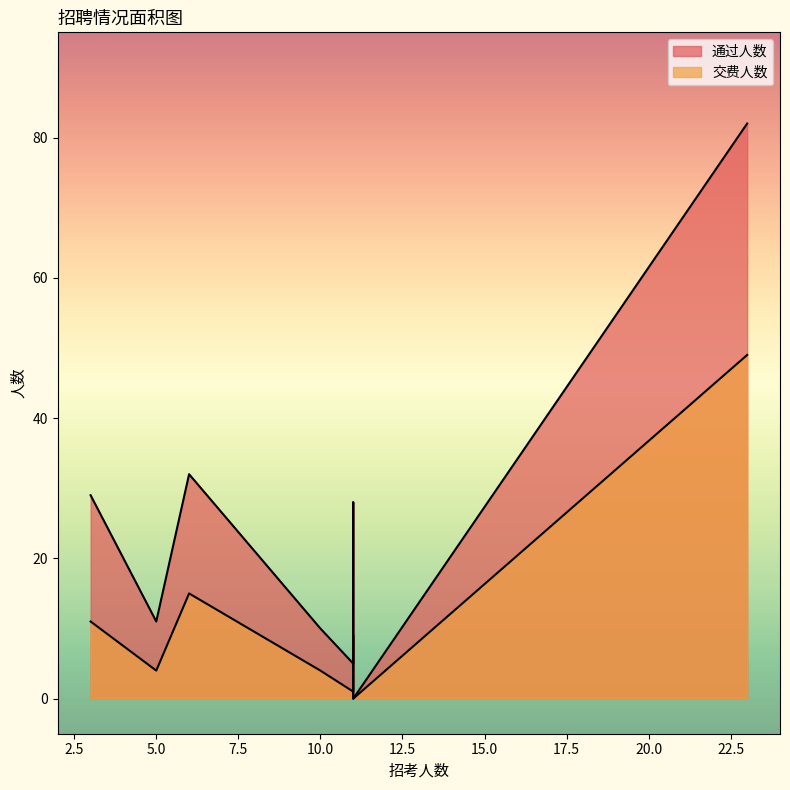

What is the difference between the maximum and minimum values in the 通过人数 series?

82